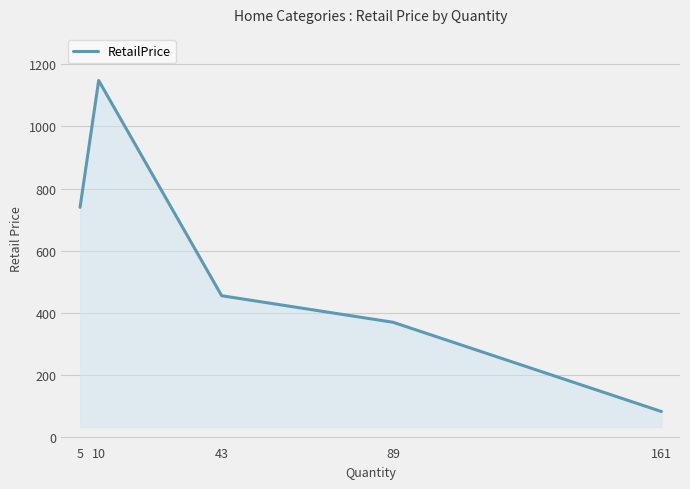

Count the number of data series in this chart.

1